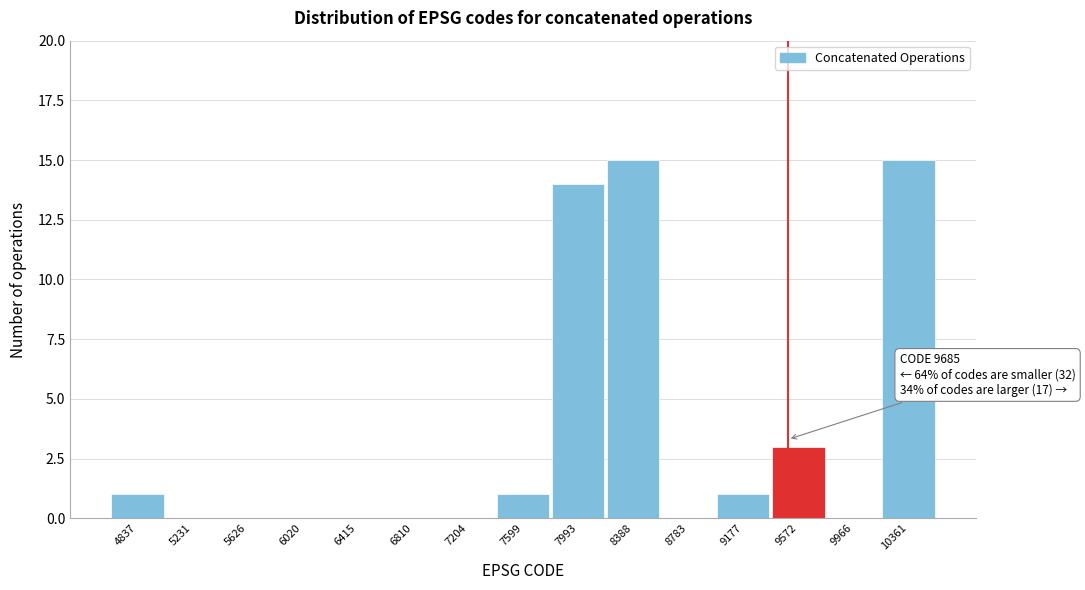

Reading left to right, list all the values displayed in this chart.

4837=1	5231=0	5626=0	6020=0	6415=0	6810=0	7204=0	7599=1	7993=14	8388=15	8783=0	9177=1	9572=3	9966=0	10361=15